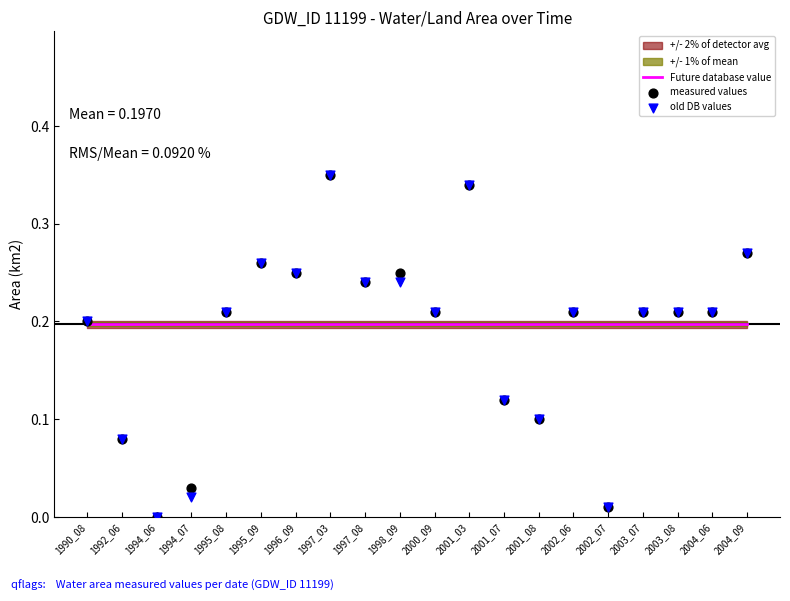

Is the value of measured values at 1995_08 greater than the value of Future database value at 1995_09?

Yes